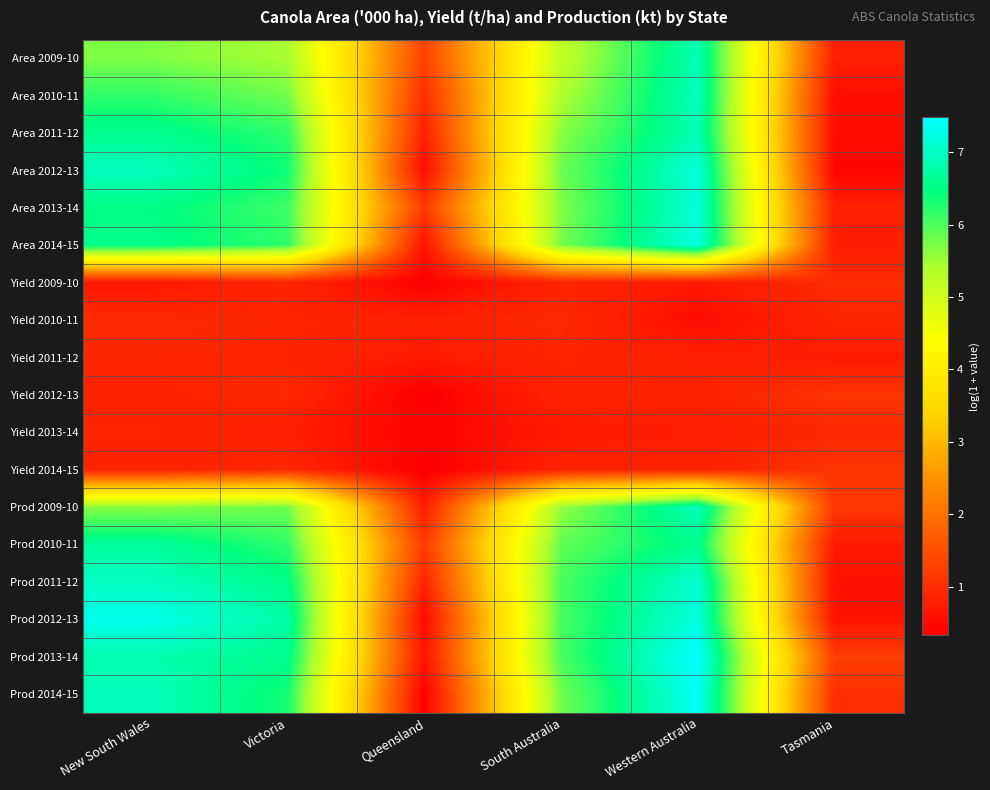

Which has a higher value, Tasmania or Western Australia?

Western Australia